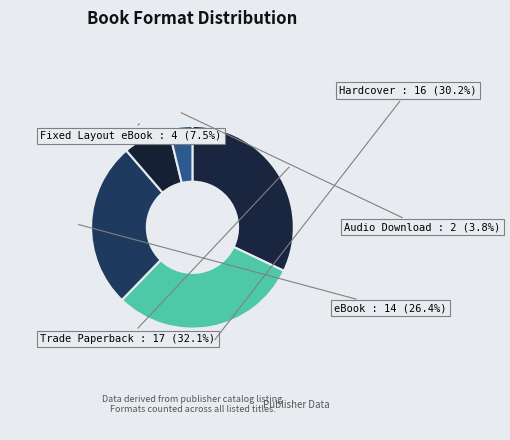

Is it true that Audio Download is 4% of the pie?

True